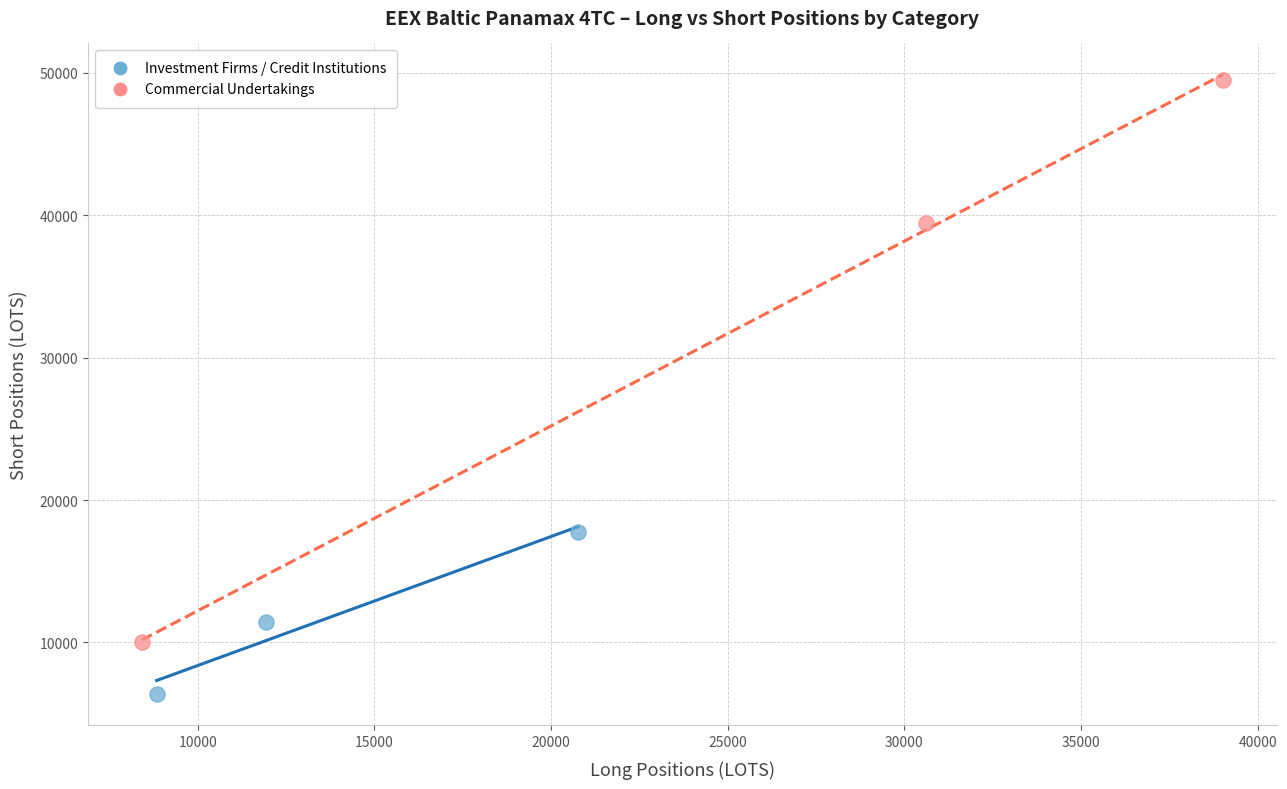

Which series contains the lowest Y value?

Investment Firms / Credit Institutions